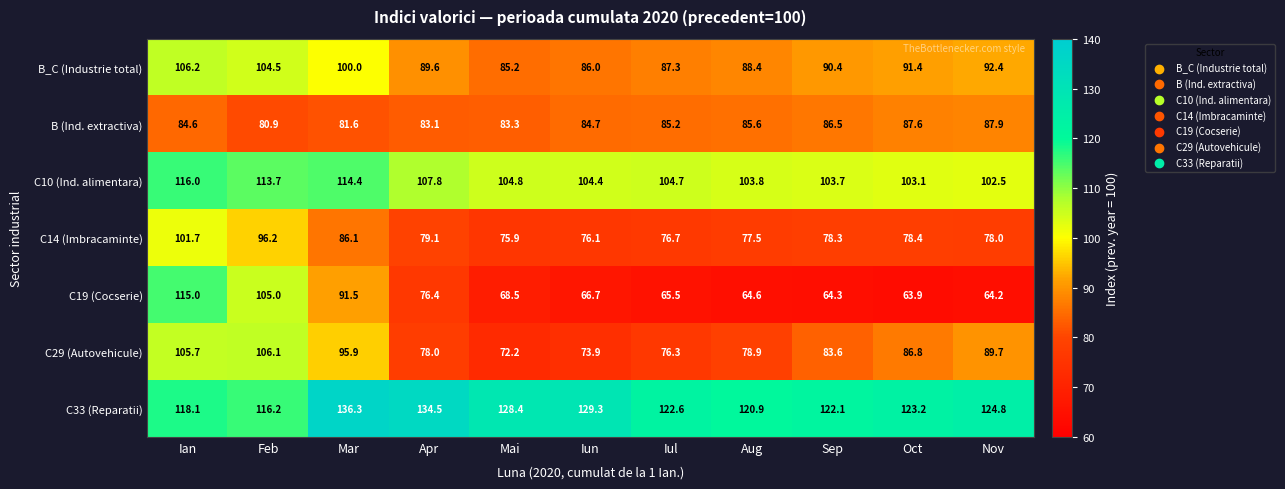

Which series has the widest spread of values?

C19 (Cocserie)